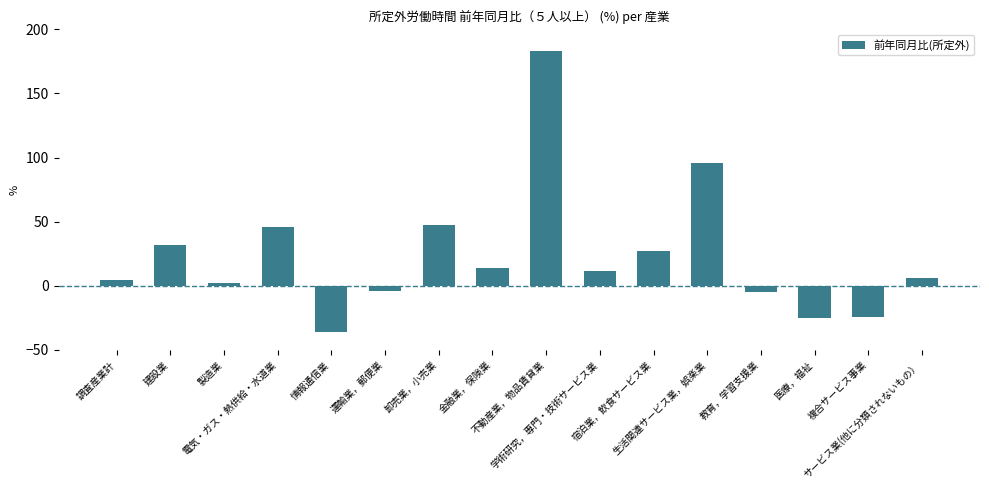

At which category does the chart reach its minimum across all series?

情報通信業